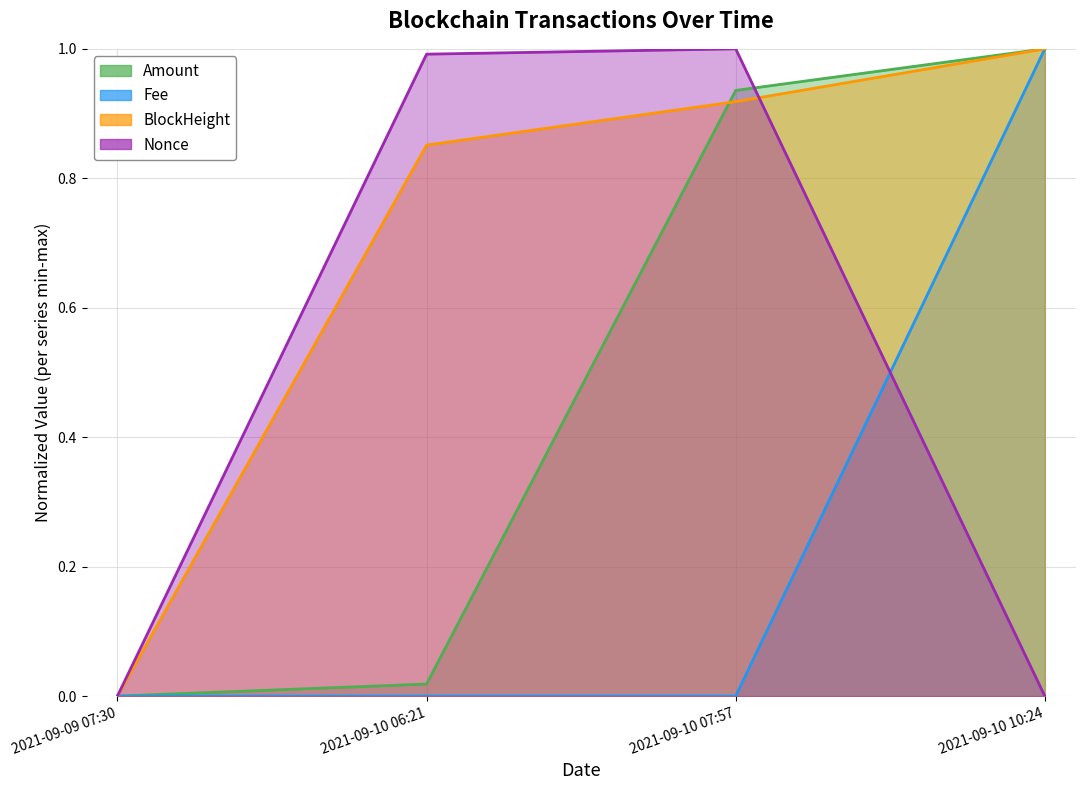

At which label does Fee reach its minimum?

2021-09-09 07:30